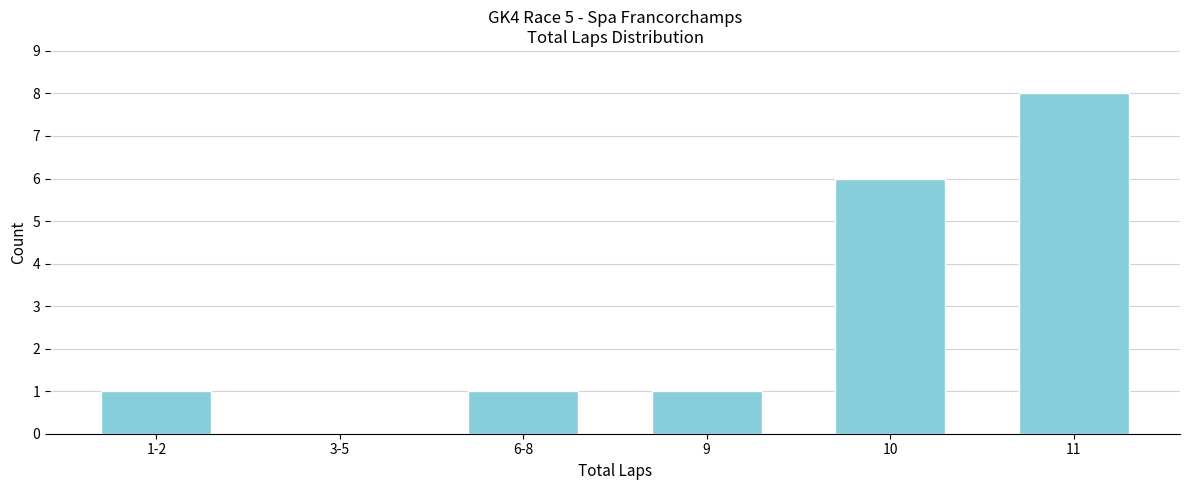

Reading left to right, list all the values displayed in this chart.

1-2=1	3-5=0	6-8=1	9=1	10=6	11=8